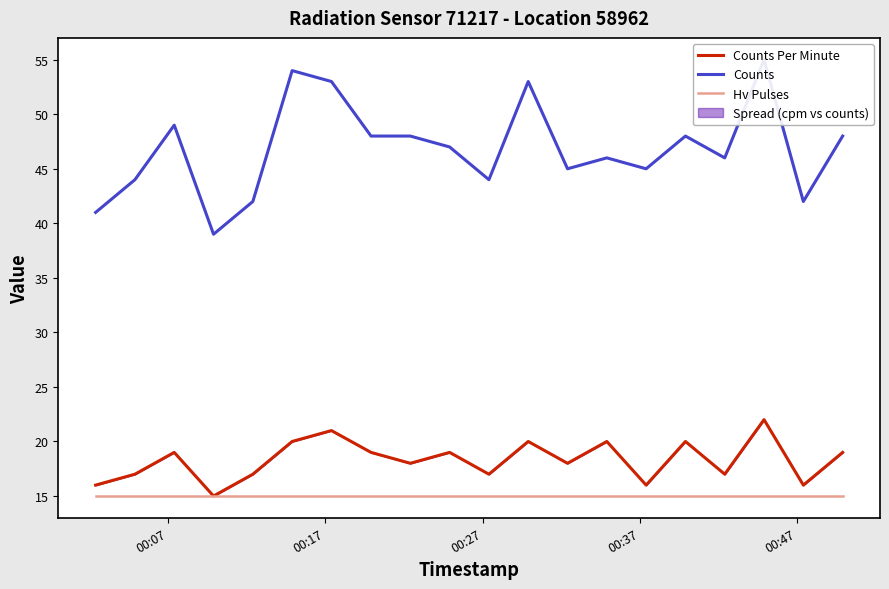

What is the minimum value shown in the chart?

15